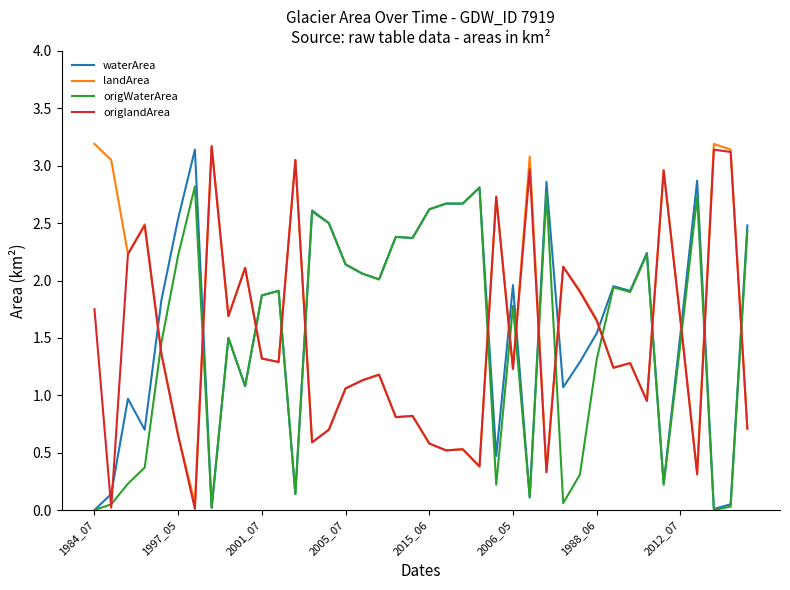

Which series ends up on top after the final intersection of origWaterArea and origlandArea?

origWaterArea